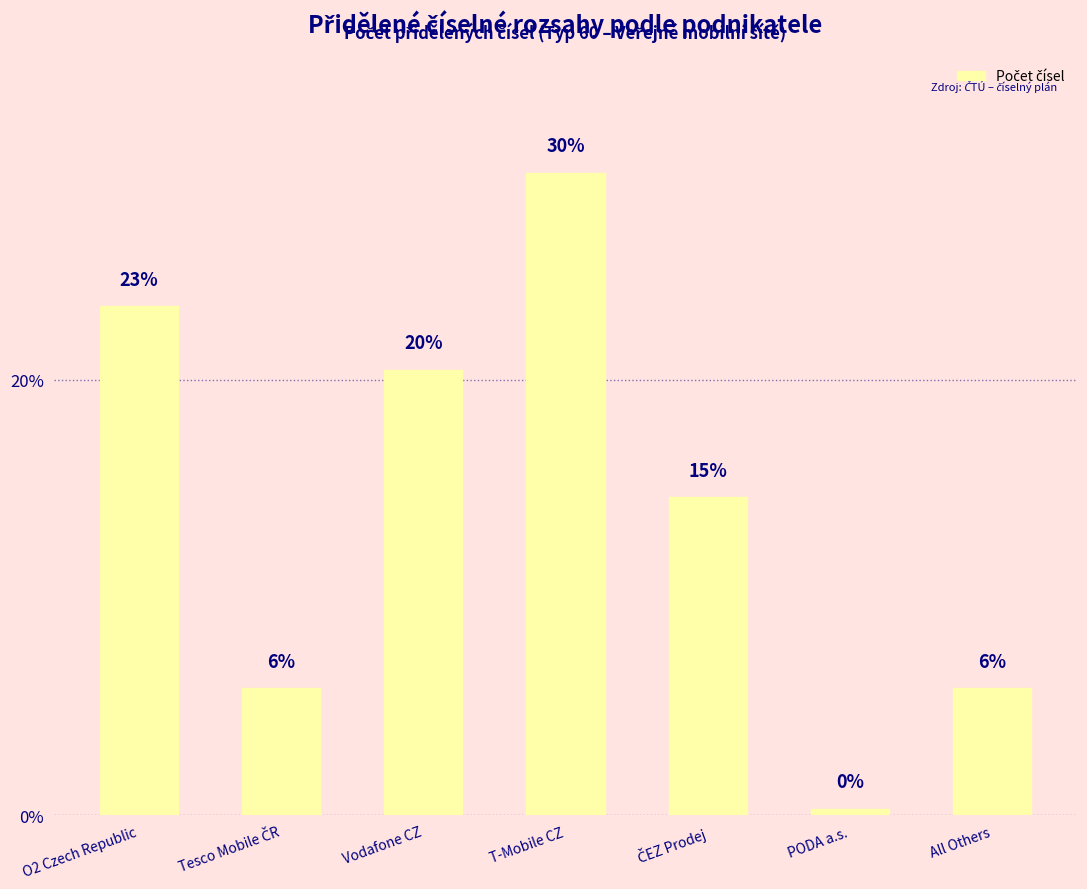

Reading left to right, transcribe all the data shown in this chart.

O2 Czech Republic=800000	Tesco Mobile ČR=200000	Vodafone CZ=700000	T-Mobile CZ=1010000	ČEZ Prodej=500000	PODA a.s.=10000	All Others=200000